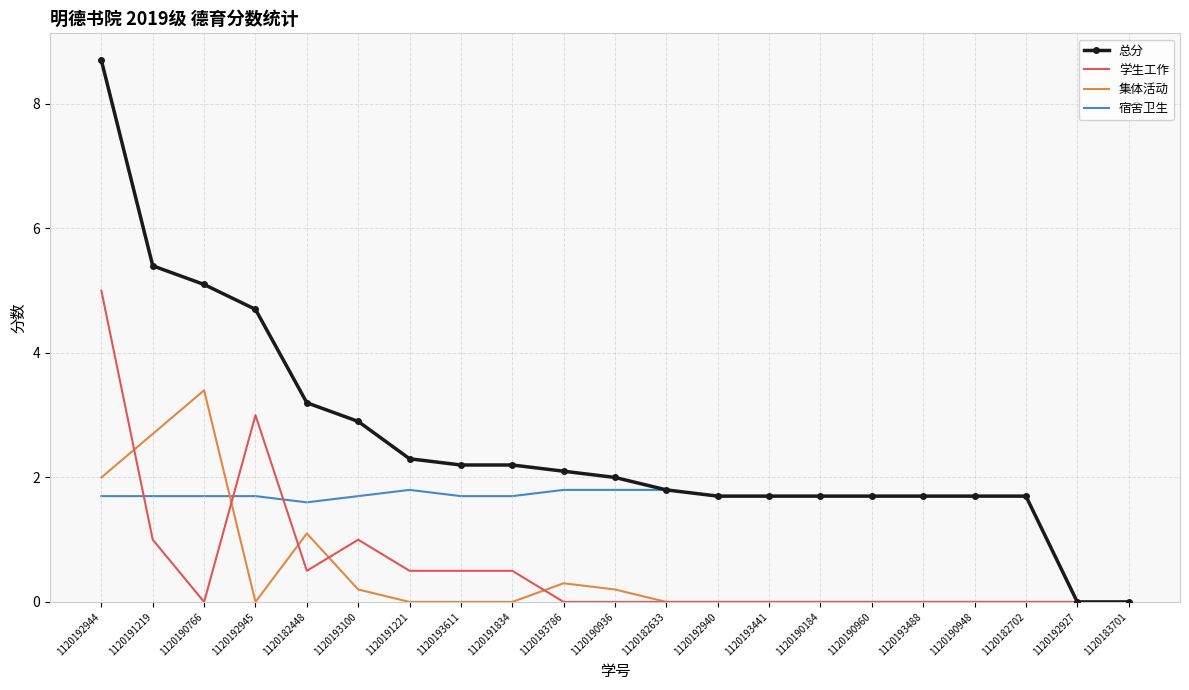

The value of 集体活动 at 1120190184 is -1.8. True or false?

False